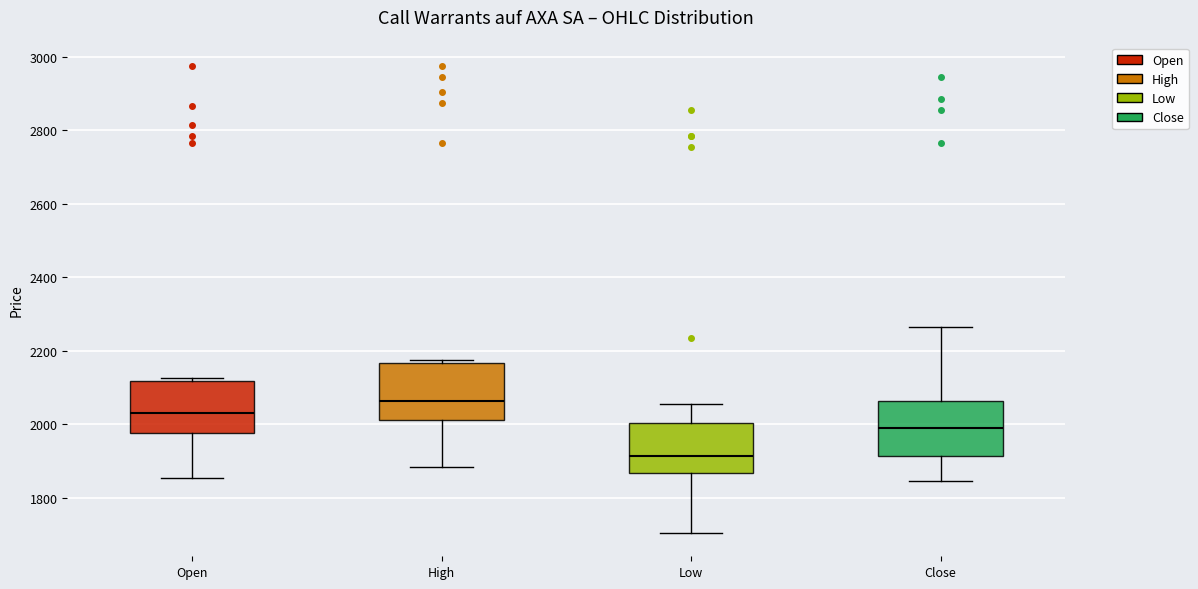

Reading left to right, read every box against the y-axis: the position of its median line, the range the box covers, and the ends of its whiskers. The values are not printed on the chart, so give them approximately, as read against the axis.

Open: median 2040, box 1980 to 2120, whiskers 1860 to 2120 (just above the box's upper edge)
High: median 2060, box 2020 to 2160, whiskers 1880 to 2180
Low: median 1920, box 1860 to 2000, whiskers 1700 to 2060
Close: median 2000, box 1920 to 2060, whiskers 1840 to 2260